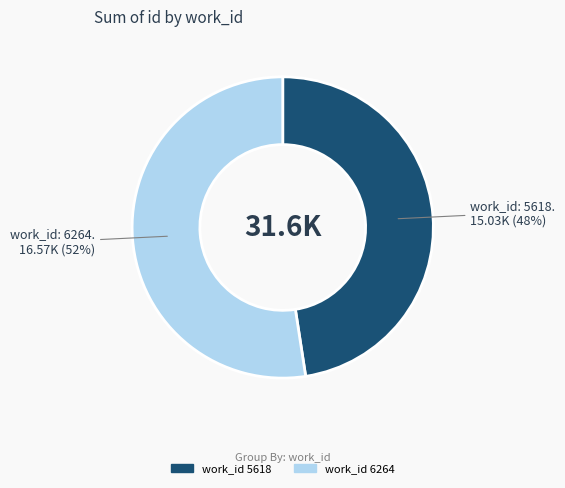

Does any single category account for the majority?

Yes